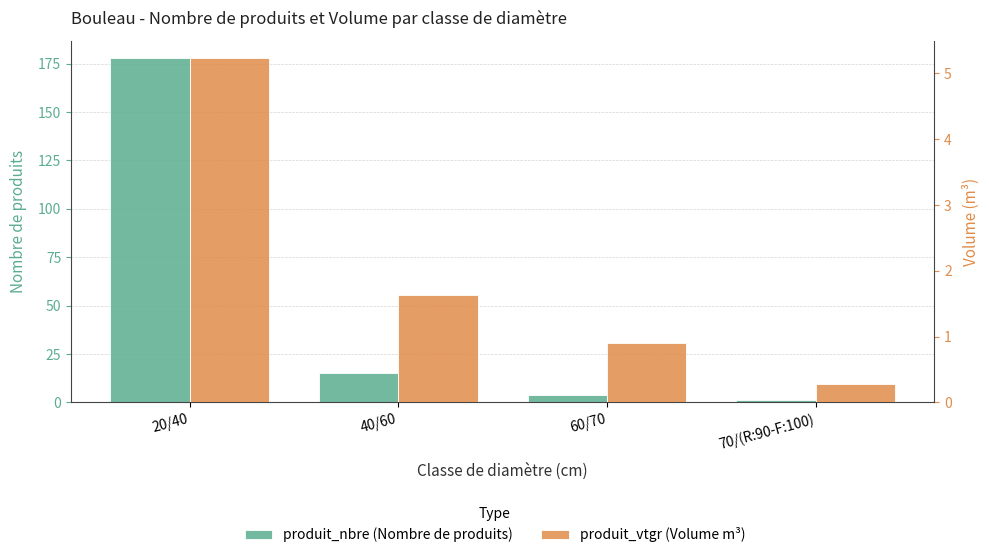

Reading right to left, extract all data points from this chart.

produit_nbre: 70/(R:90-F:100)=1.0	60/70=4.0	40/60=15.0	20/40=178.0
produit_vtgr: 70/(R:90-F:100)=0.3	60/70=0.9	40/60=1.6	20/40=5.2